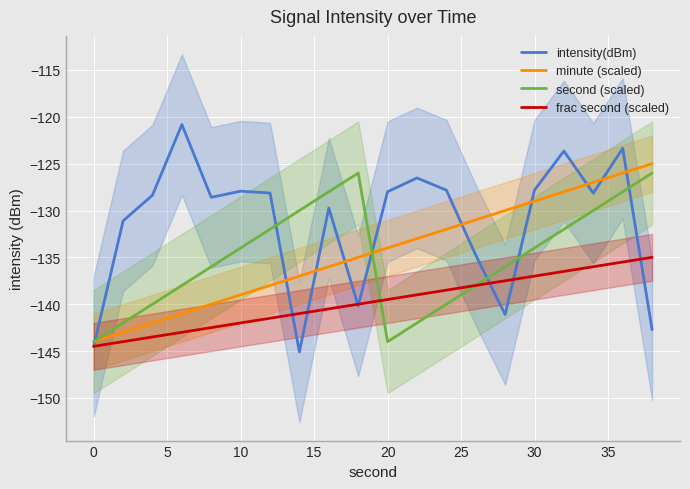

True or false: intensity(dBm) has a value of -209.9 at 0.

False